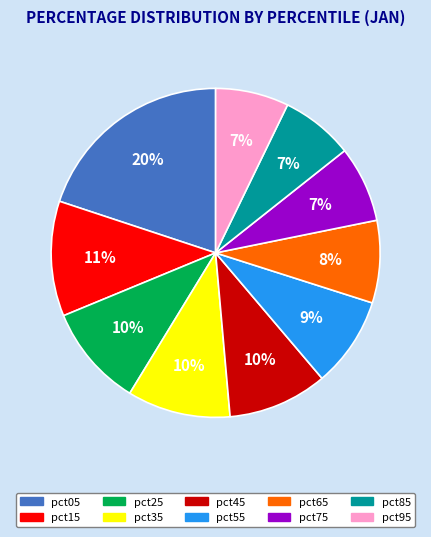

How many slices are in this pie chart?

10